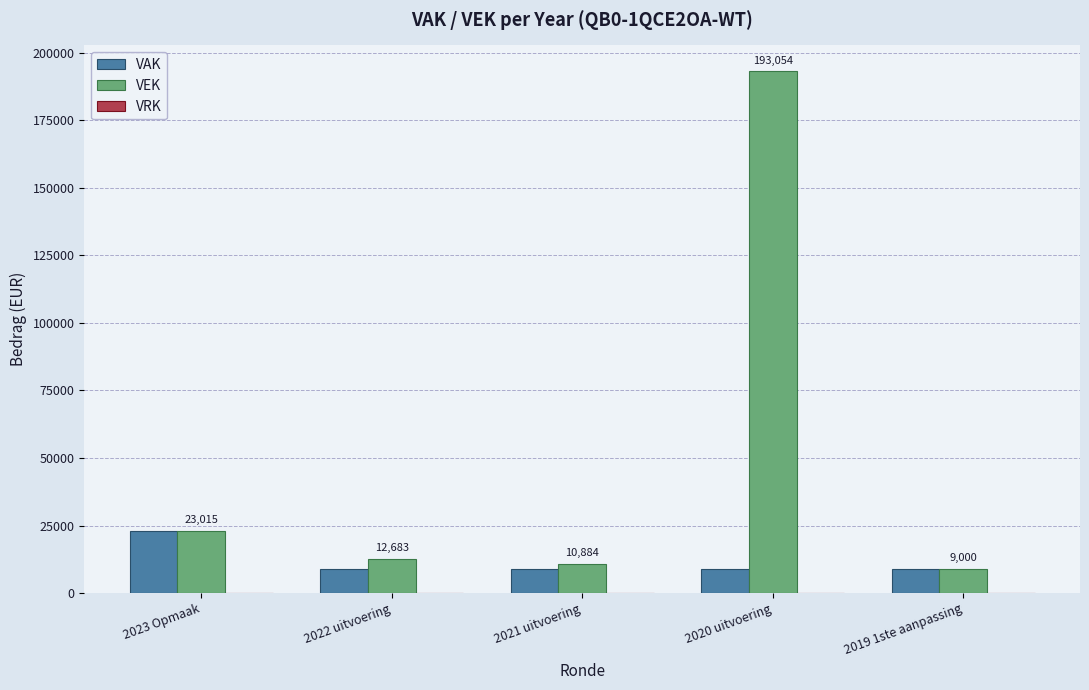

Does the chart contain any negative values?

No